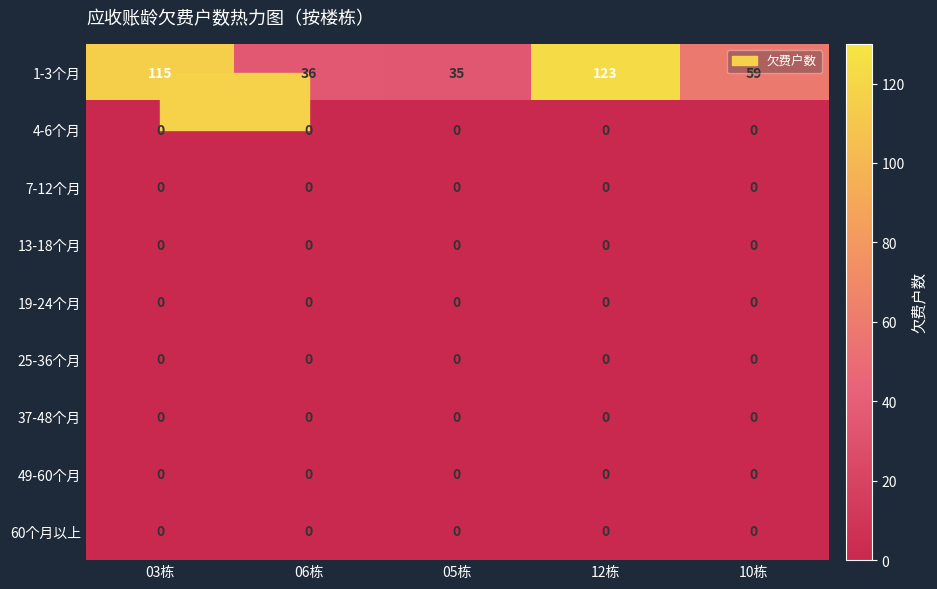

The value of 60个月以上 at 10栋 is 0. True or false?

True